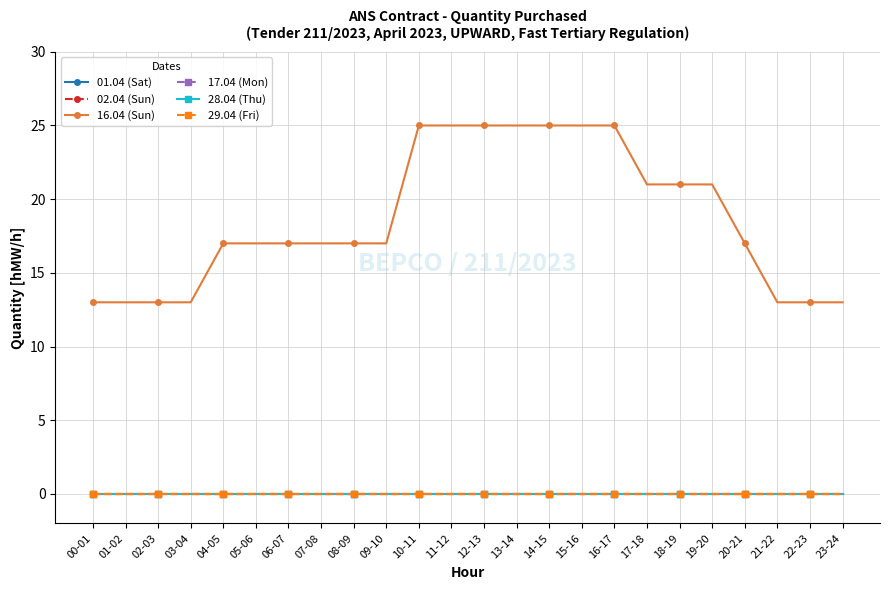

Is this an area chart (filled region under the line)?

No